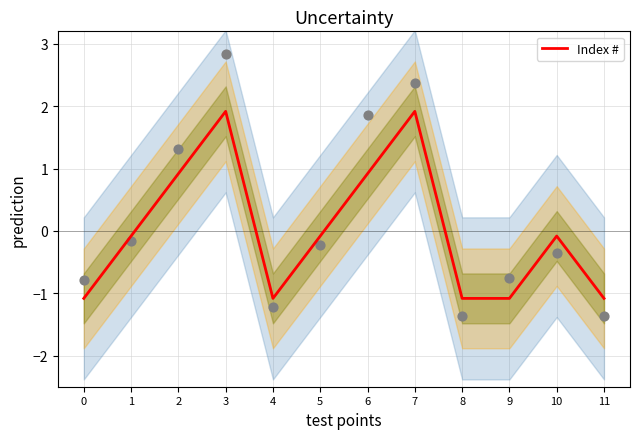

Which has a higher value, 6 or 1?

6